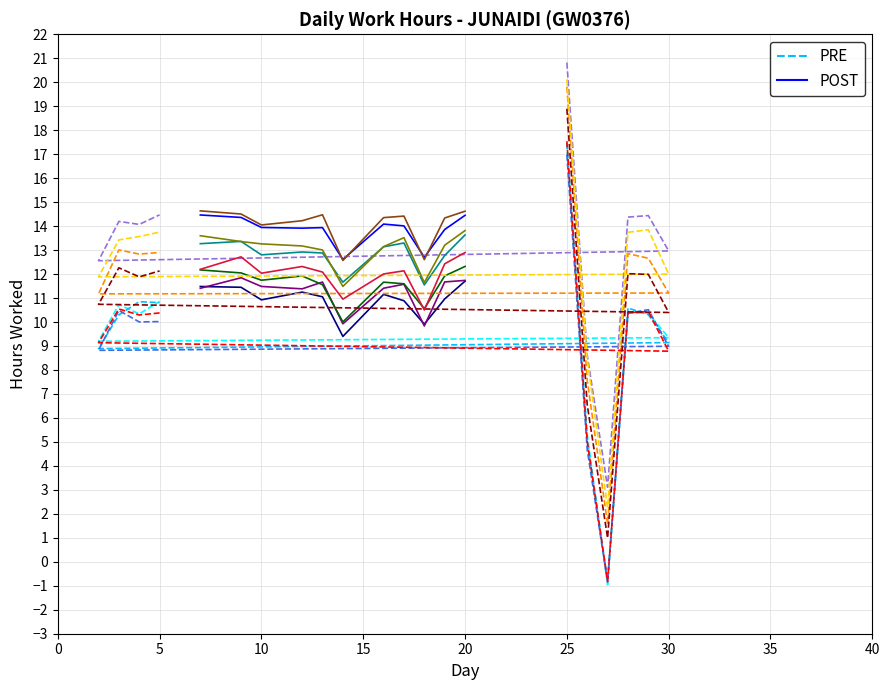

True or false: the data shows 11.4 at 29.

True